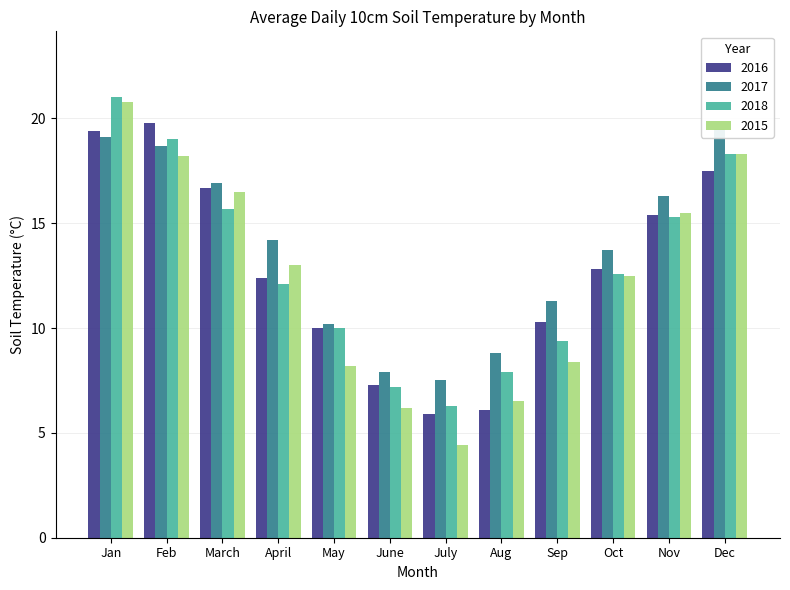

Which series has the widest spread of values?

2015